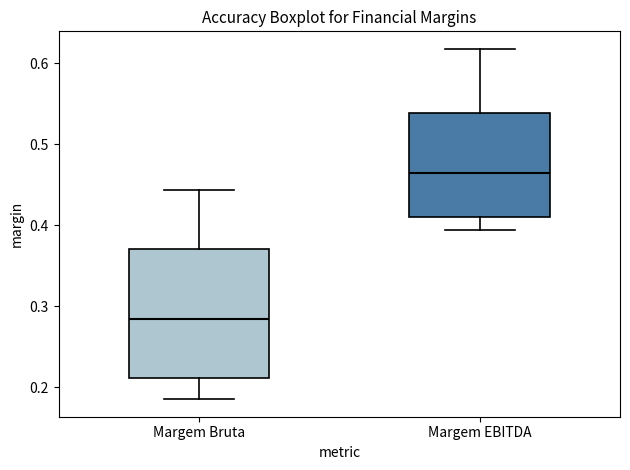

Reading left to right, read every box against the y-axis: the position of its median line, the range the box covers, and the ends of its whiskers. The values are not printed on the chart, so give them approximately, as read against the axis.

Margem Bruta: median 0.28, box 0.21 to 0.37, whiskers 0.19 to 0.44
Margem EBITDA: median 0.46, box 0.41 to 0.54, whiskers 0.39 to 0.62